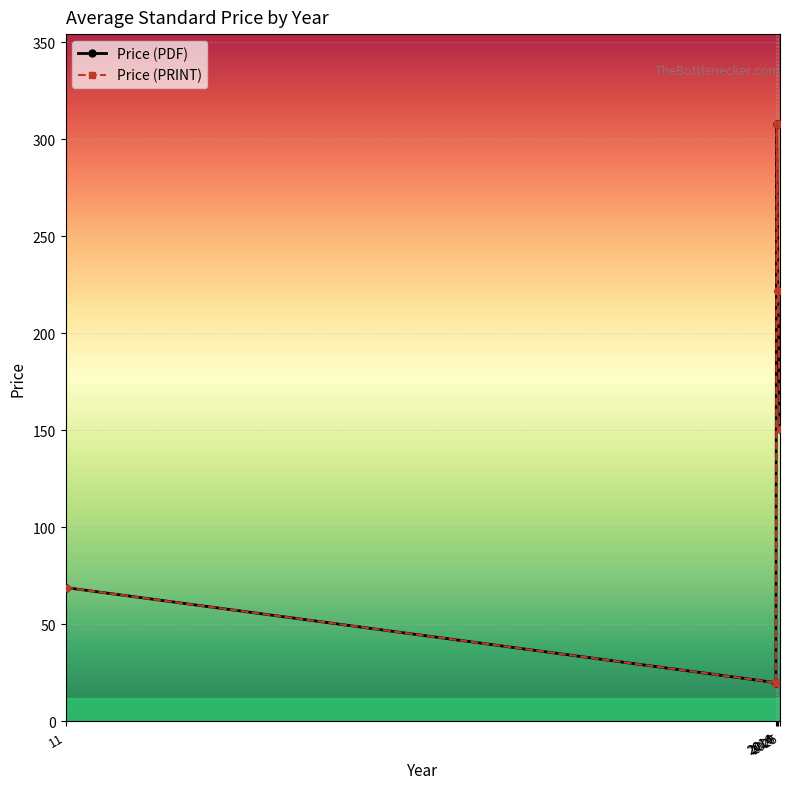

What is the total value across all series at 2020?

444.0